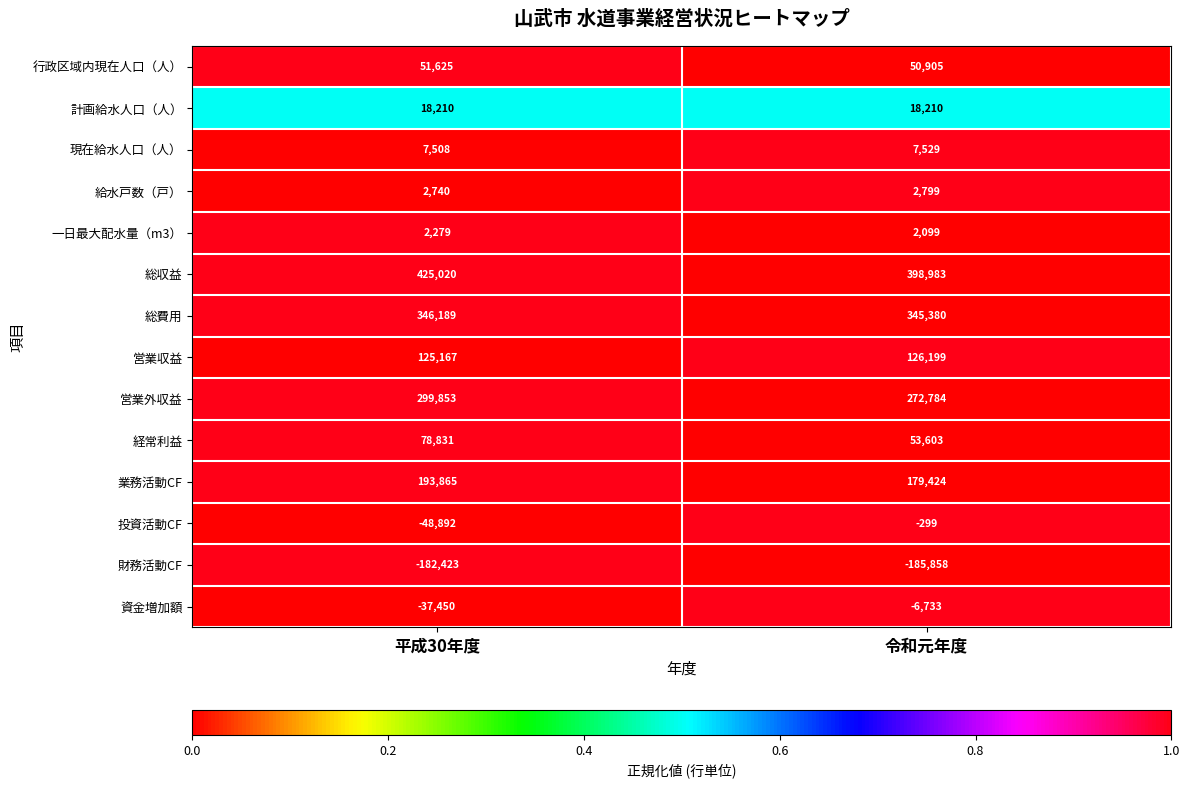

What is the difference between the 給水戸数（戸） values at 平成30年度 and 令和元年度?

59